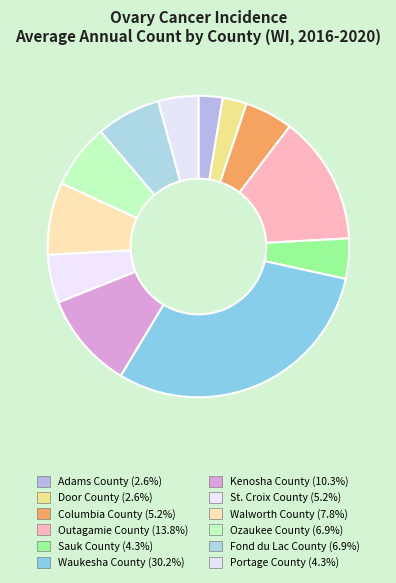

Does any single category account for the majority?

No